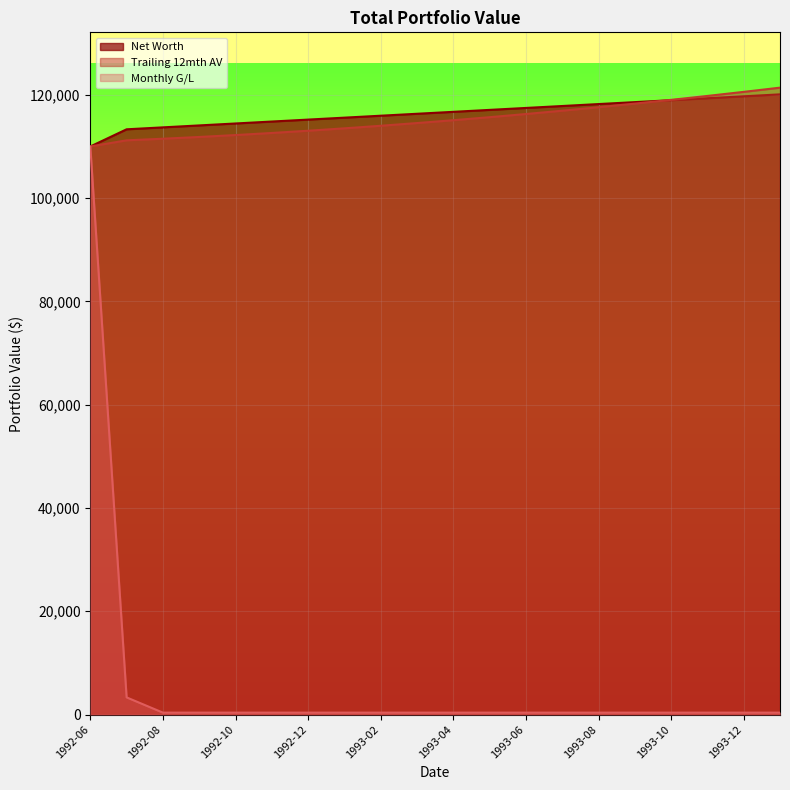

Reading left to right, extract all data points from this chart.

Net Worth: 1992-06=110000.0	1992-07=113327.1	1992-08=113703.0	1992-09=114078.9	1992-10=114454.9	1992-11=114830.8	1992-12=115206.8	1993-01=115582.7	1993-02=115958.6	1993-03=116334.6	1993-04=116710.5	1993-05=117086.5	1993-06=117462.4	1993-07=117838.3	1993-08=118214.3	1993-09=118590.2	1993-10=118966.2	1993-11=119342.1	1993-12=119718.0	1994-01=120094.0
Trailing 12mth AV: 1992-06=110000.0	1992-07=111193.6	1992-08=111502.2	1992-09=111842.1	1992-10=112213.3	1992-11=112615.9	1992-12=113049.8	1993-01=113515.0	1993-02=114010.5	1993-03=114535.3	1993-04=115089.5	1993-05=115672.9	1993-06=116285.7	1993-07=116927.8	1993-08=117599.2	1993-09=118300.0	1993-10=119029.1	1993-11=119787.5	1993-12=120575.2	1994-01=121392.2
Monthly G/L: 1992-06=110000.0	1992-07=3327.1	1992-08=375.9	1992-09=375.9	1992-10=375.9	1992-11=375.9	1992-12=375.9	1993-01=375.9	1993-02=375.9	1993-03=375.9	1993-04=375.9	1993-05=375.9	1993-06=375.9	1993-07=375.9	1993-08=375.9	1993-09=375.9	1993-10=375.9	1993-11=375.9	1993-12=375.9	1994-01=375.9